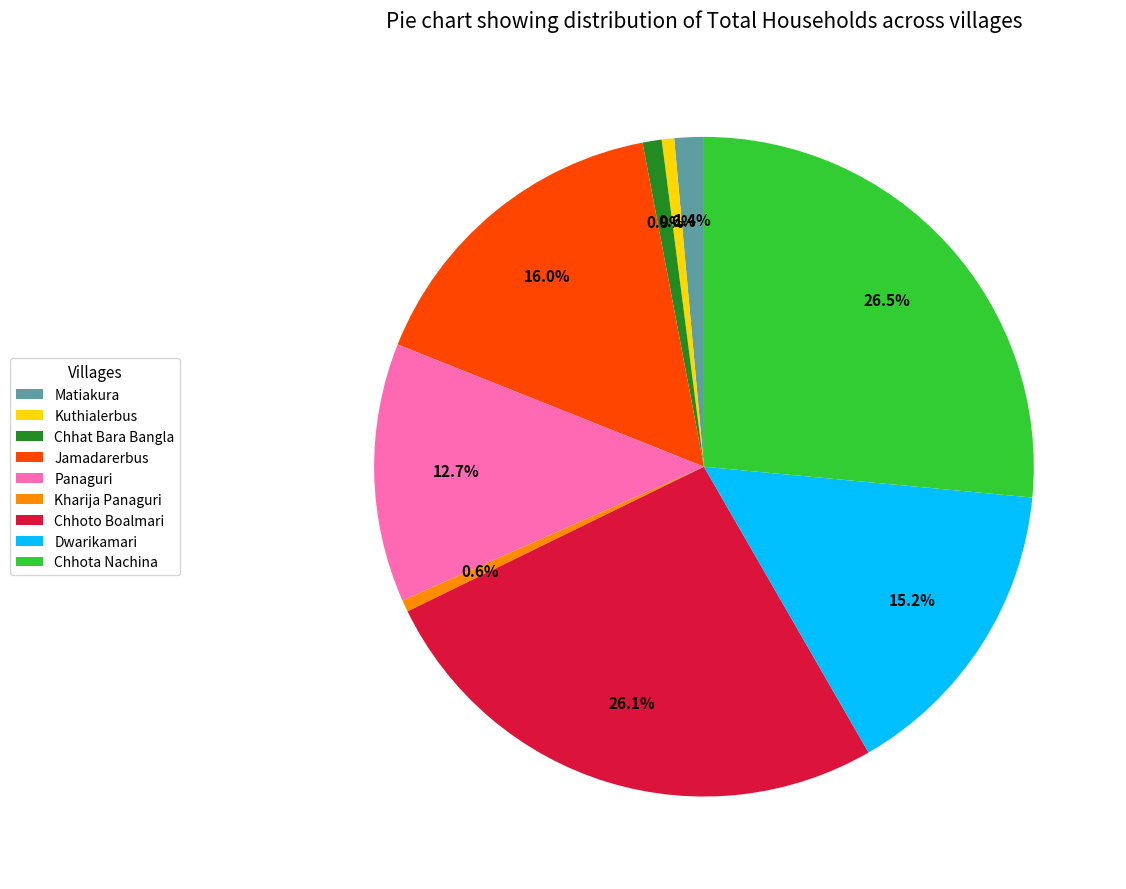

Is Dwarikamari the majority of the pie?

No